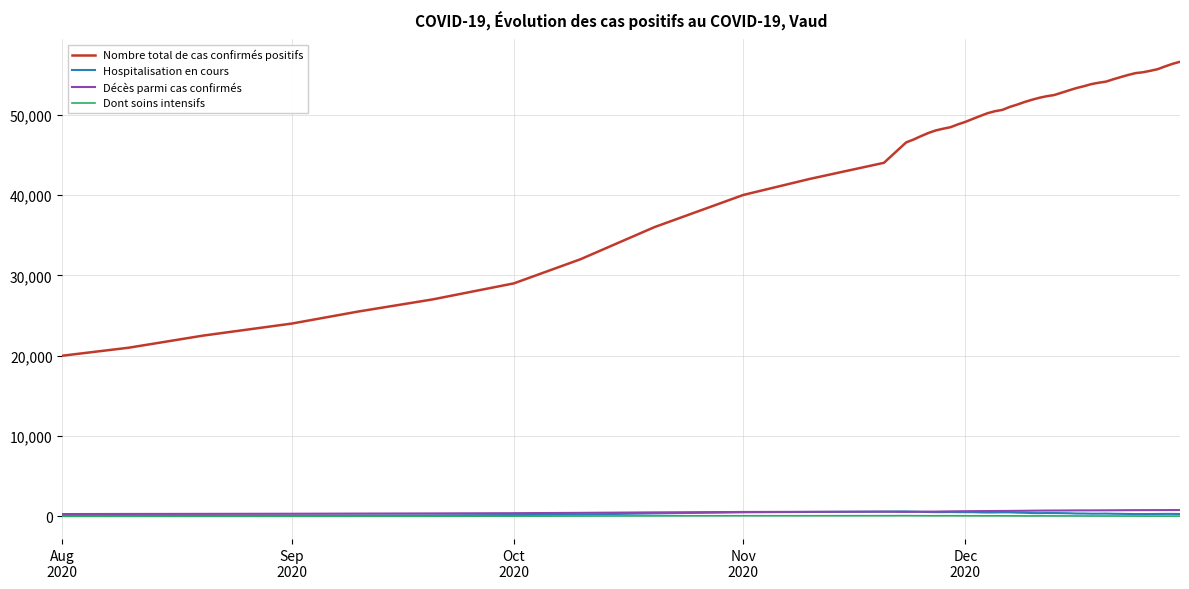

True or false: Nombre total de cas confirmés positifs and Dont soins intensifs cross at least once.

False